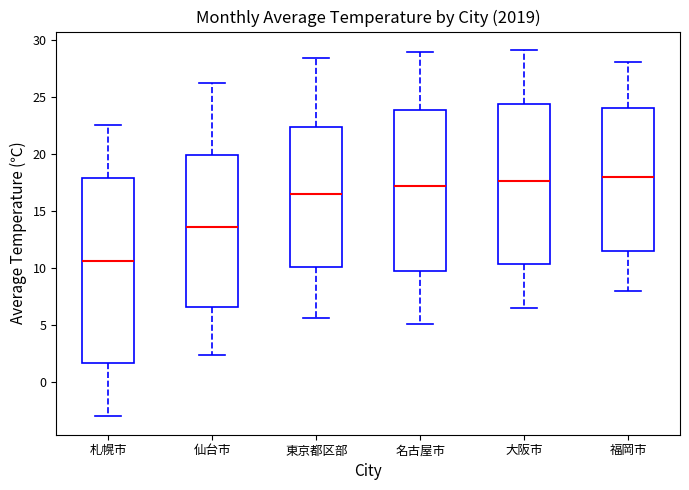

Which box is the tallest, from its lower edge to its upper edge?

札幌市